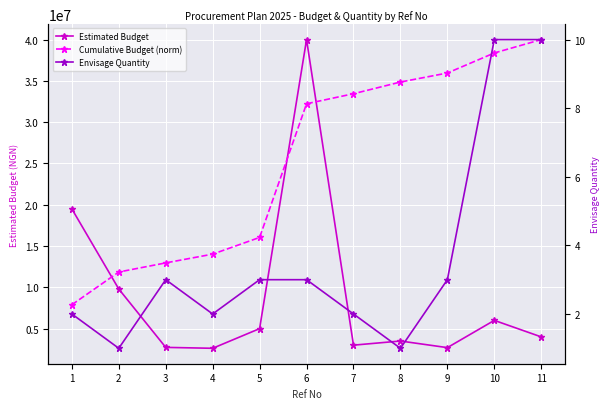

True or false: Envisage Quantity and Cumulative Budget (norm) intersect in this chart.

False